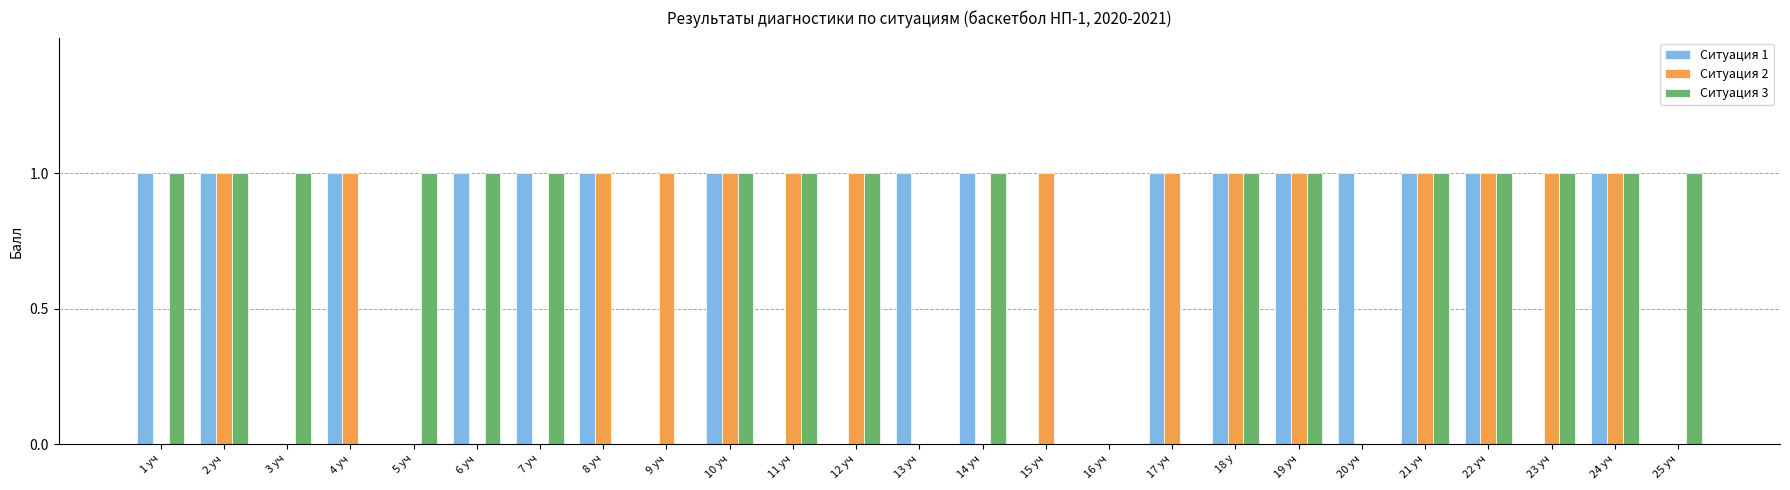

Are the bars horizontal?

No